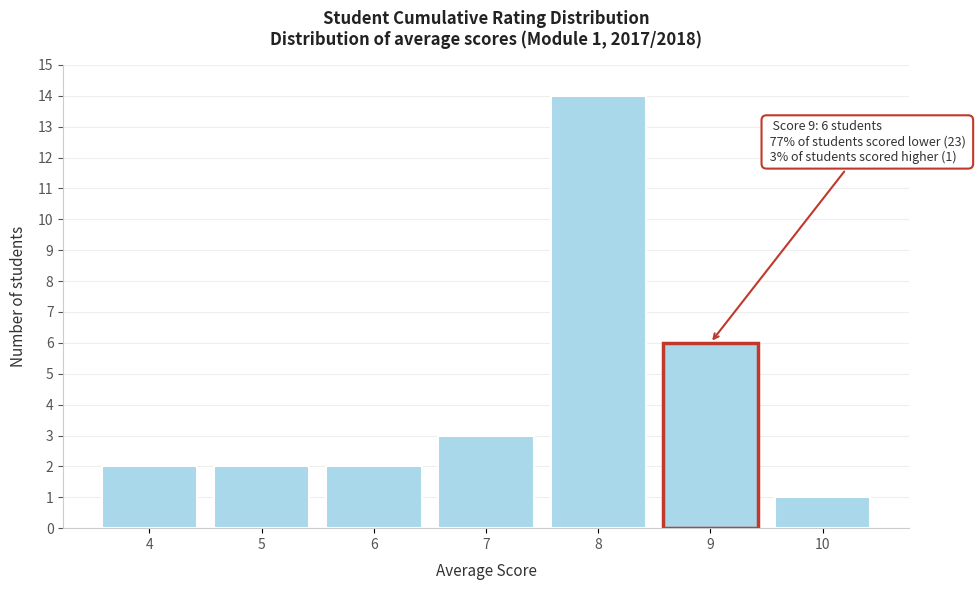

Over which range of the x-axis is the bar tallest?

7.5 to 8.5